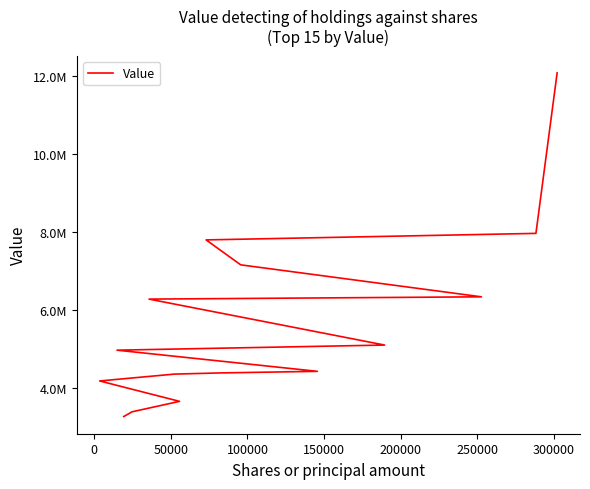

Reading left to right, transcribe all the data shown in this chart.

12074919	7963518	7796404	7157129	6337686	6279324	5101846	4970893	4428488	4387668	4357587	4181806	3659342	3391805	3270032